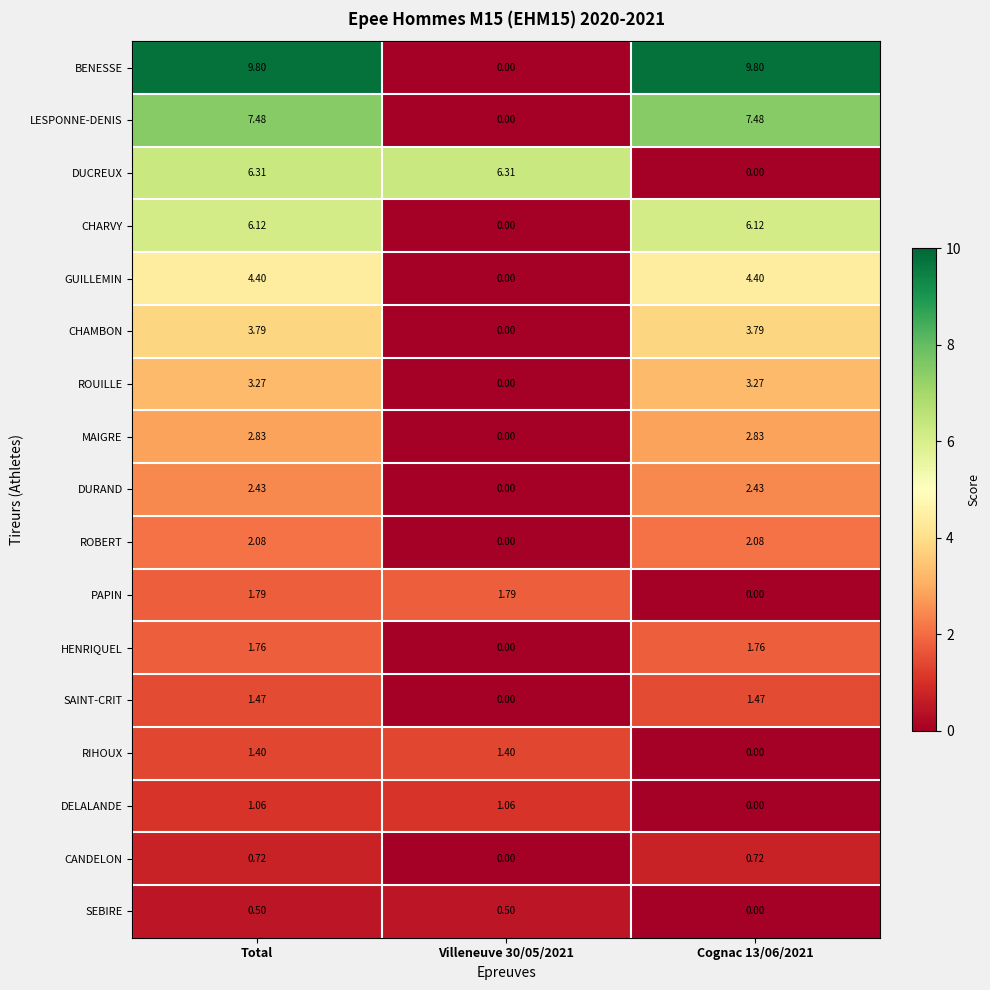

List the series in order of their peak value, highest first.

BENESSE, LESPONNE-DENIS, DUCREUX, CHARVY, GUILLEMIN, CHAMBON, ROUILLE, MAIGRE, DURAND, ROBERT, PAPIN, HENRIQUEL, SAINT-CRIT, RIHOUX, DELALANDE, CANDELON, SEBIRE